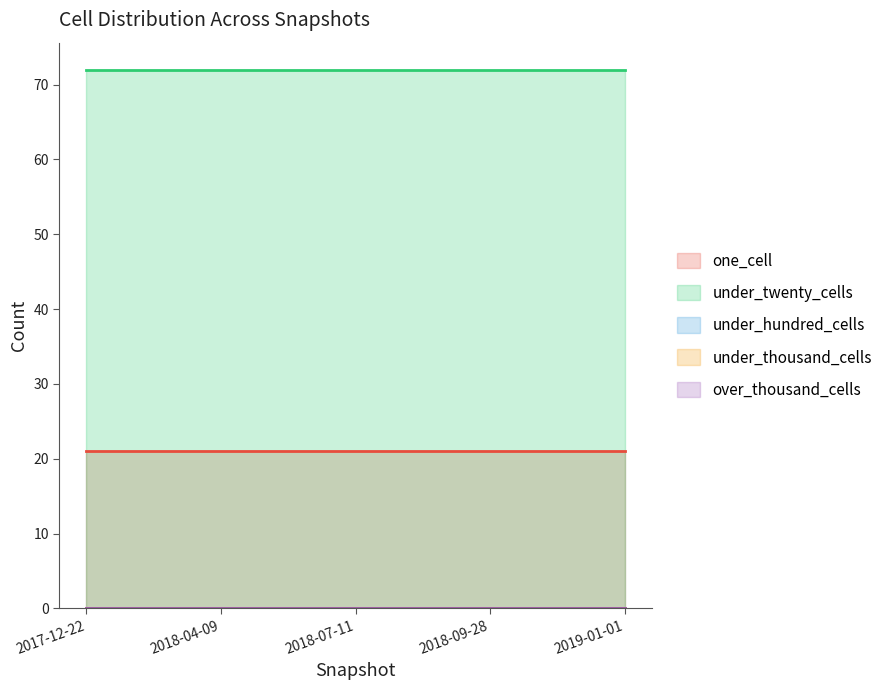

What are all the series names shown in the legend?

one_cell, under_twenty_cells, under_hundred_cells, under_thousand_cells, over_thousand_cells